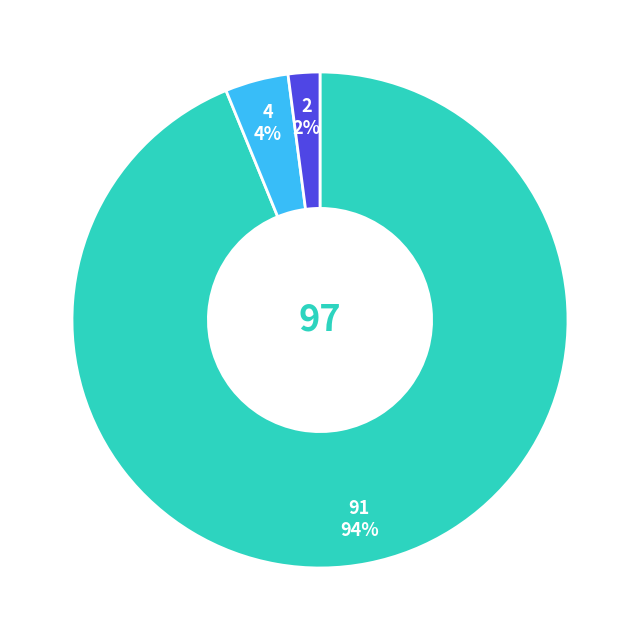

Does any single category account for the majority?

Yes